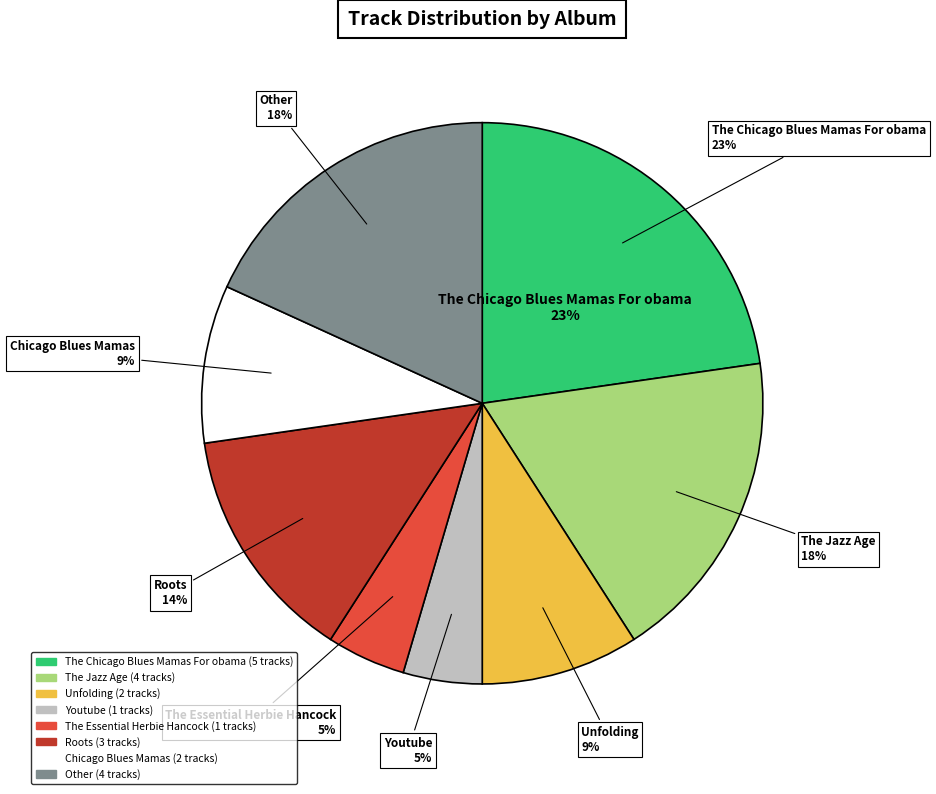

Which slice is the smallest?

Youtube